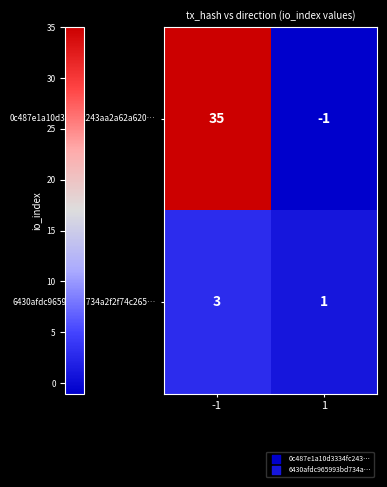

What is the maximum value shown in the chart?

35